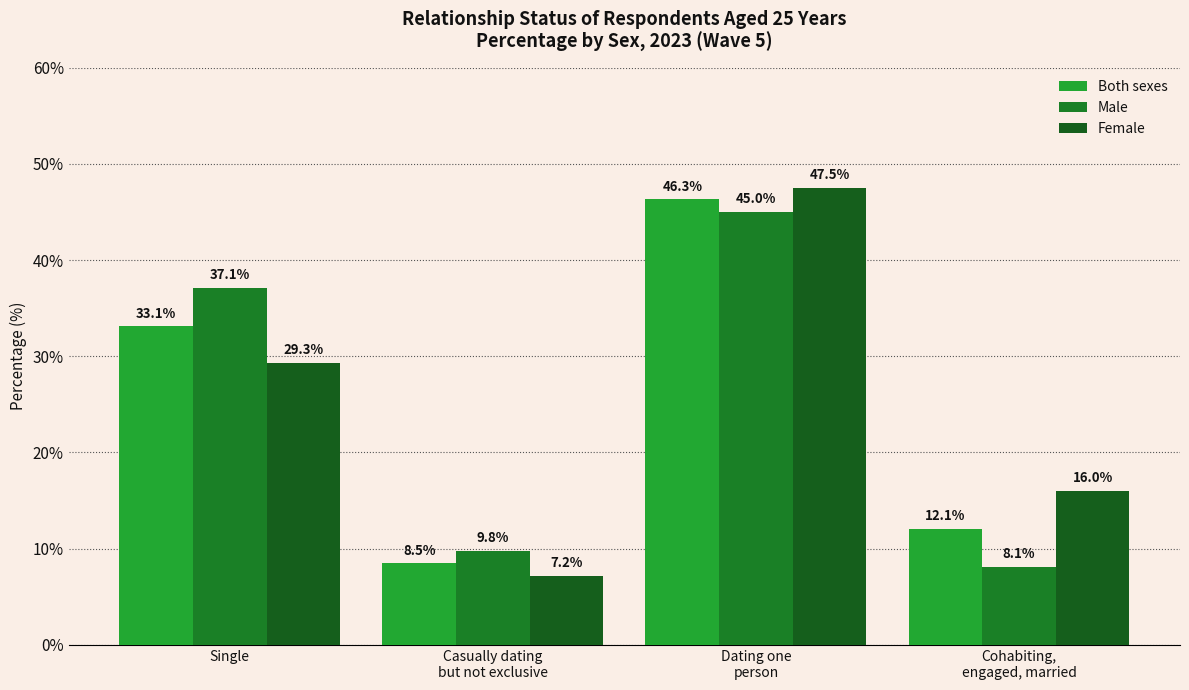

Which category has the lowest value in the Both sexes series?

Casually dating
but not exclusive